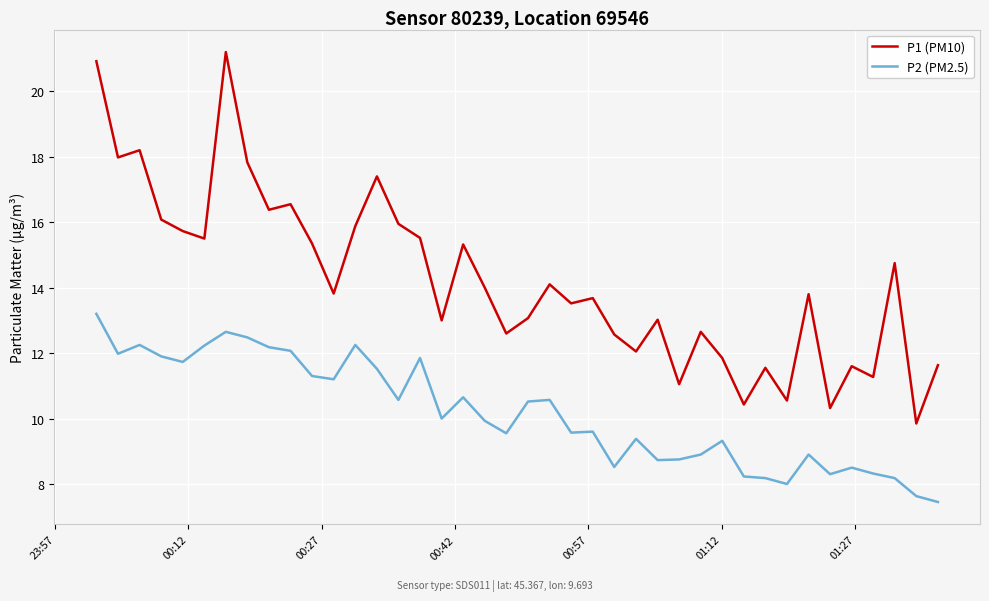

Does the chart have visible grid lines?

Yes